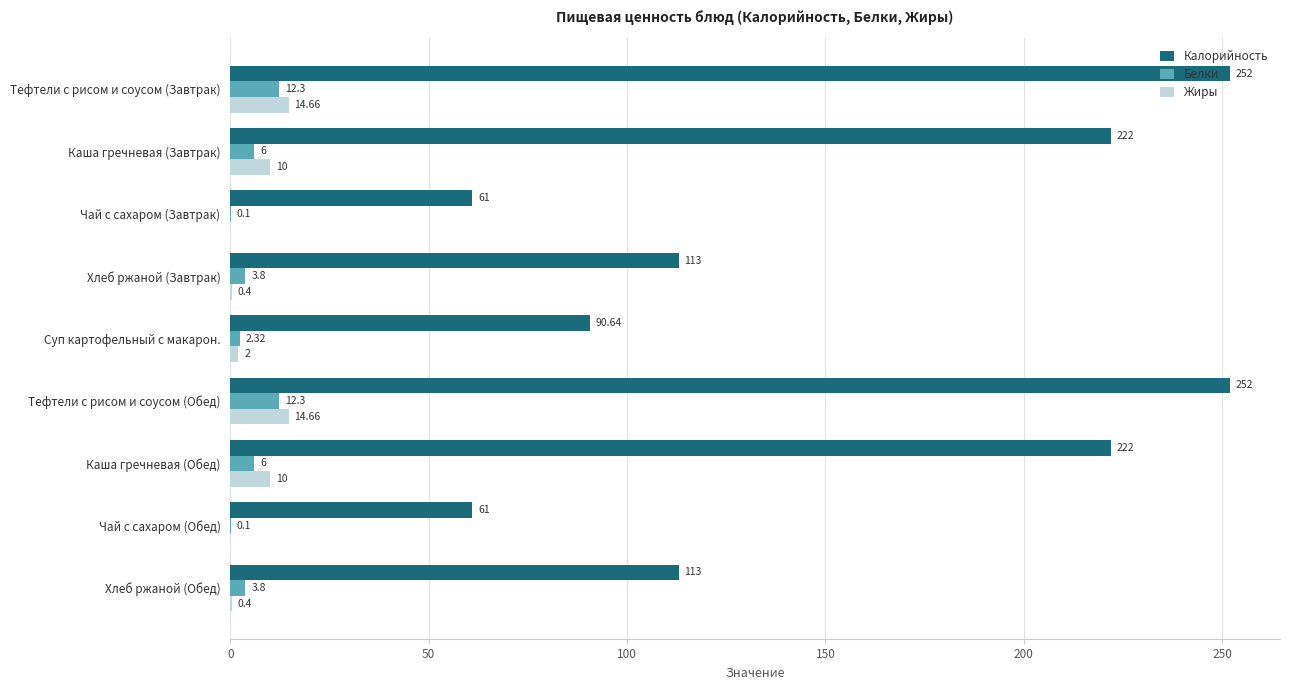

What is the total value across all series at Каша гречневая (Завтрак)?

238.0